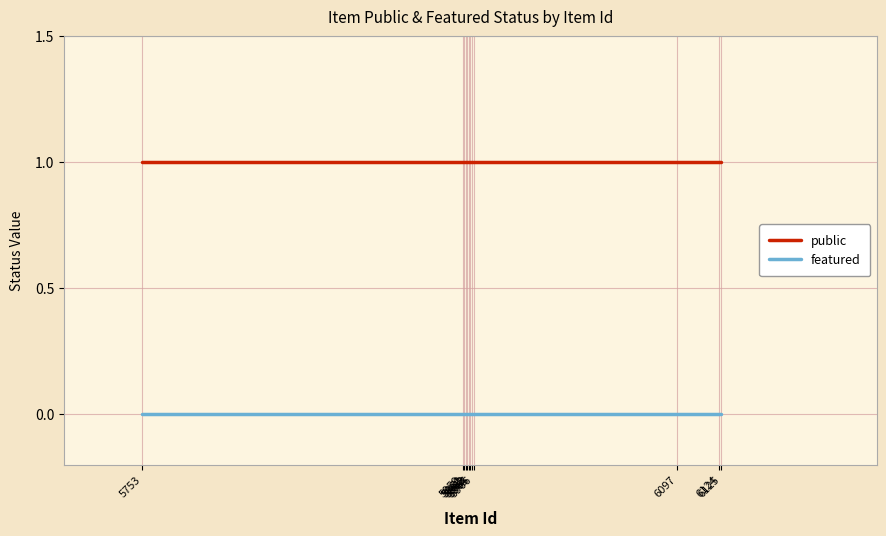

What are all the series names shown in the legend?

public, featured